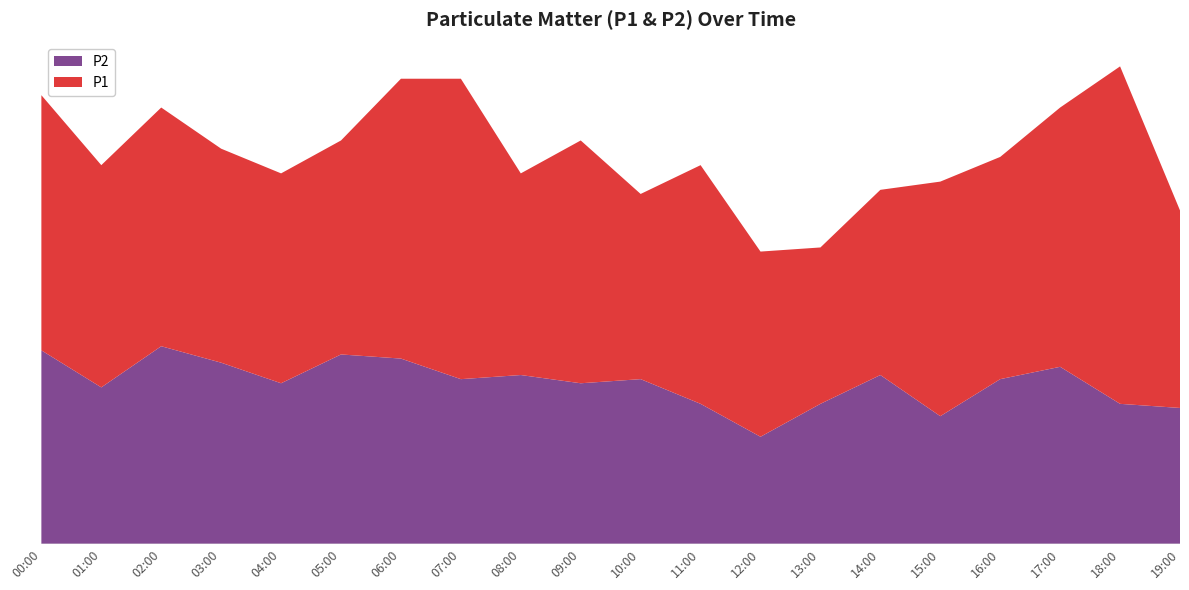

What is the difference between the P1 values at 03:00 and 16:00?

0.2